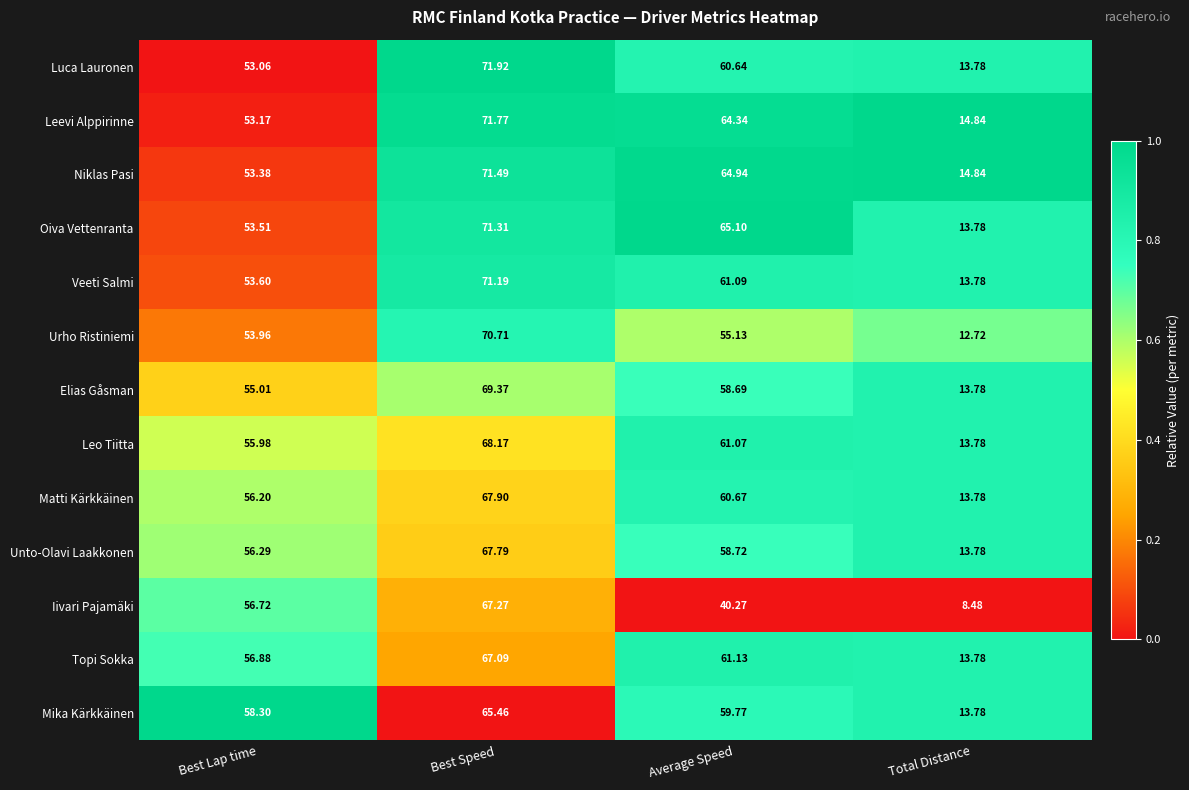

List the series in order of their peak value, lowest first.

Mika Kärkkäinen, Topi Sokka, Iivari Pajamäki, Unto-Olavi Laakkonen, Matti Kärkkäinen, Leo Tiitta, Elias Gåsman, Urho Ristiniemi, Veeti Salmi, Oiva Vettenranta, Niklas Pasi, Leevi Alppirinne, Luca Lauronen